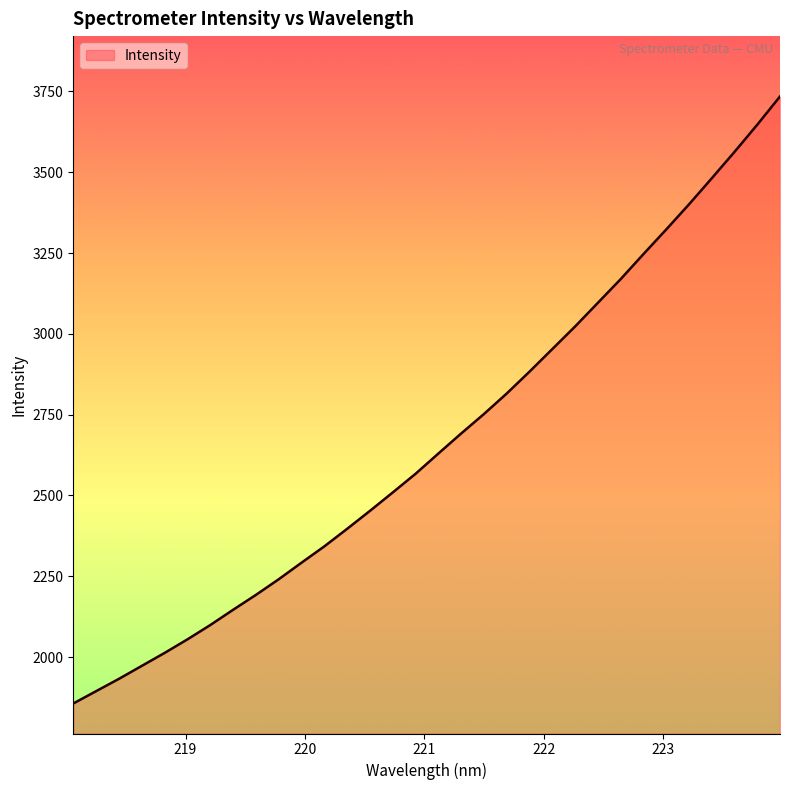

What is the difference between the maximum and minimum values?

1878.2